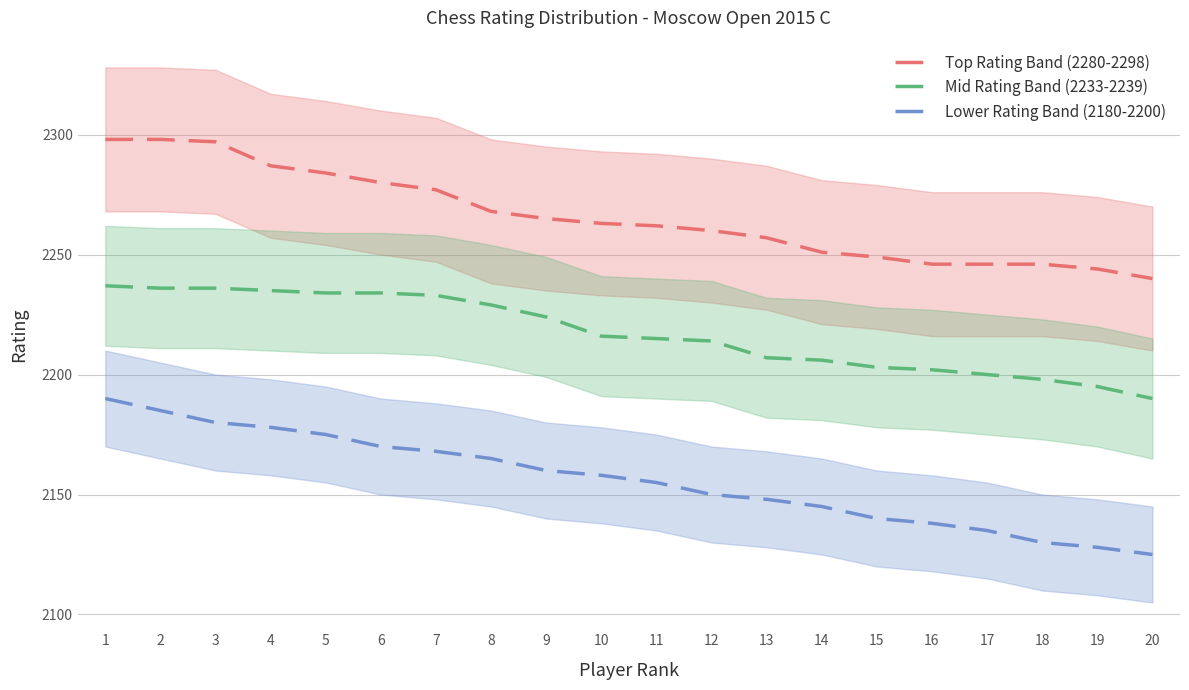

How many lines are shown in the chart?

3